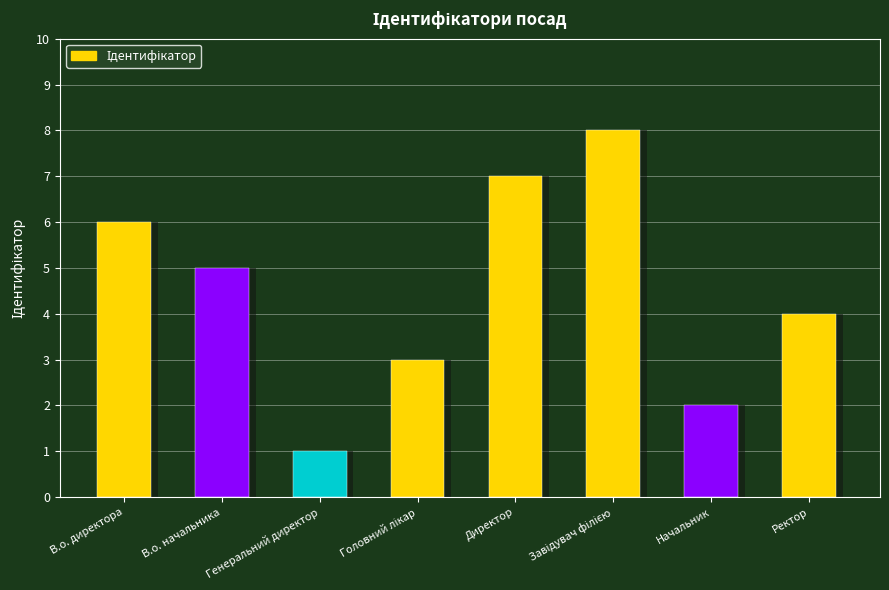

Is it true that the value at Головний лікар is 1?

False